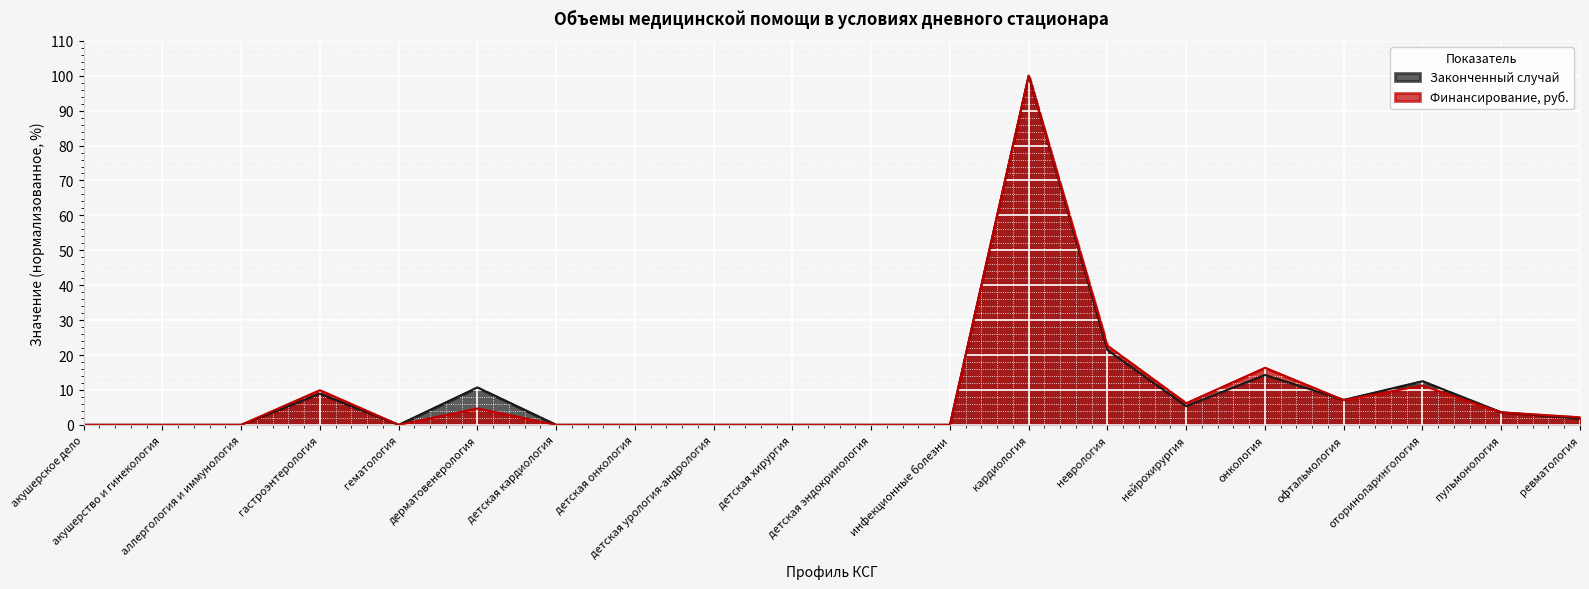

Reading left to right, list all the values displayed in this chart.

Законченный случай: акушерское дело=0.0	акушерство и гинекология=0.0	аллергология и иммунология=0.0	гастроэнтерология=8.9	гематология=0.0	дерматовенерология=10.7	детская кардиология=0.0	детская онкология=0.0	детская урология-андрология=0.0	детская хирургия=0.0	детская эндокринология=0.0	инфекционные болезни=0.0	кардиология=100.0	неврология=21.4	нейрохирургия=5.4	онкология=14.3	офтальмология=7.1	оториноларингология=12.5	пульмонология=3.6	ревматология=1.8
Финансирование, руб.: акушерское дело=0.0	акушерство и гинекология=0.0	аллергология и иммунология=0.0	гастроэнтерология=9.9	гематология=0.0	дерматовенерология=4.7	детская кардиология=0.0	детская онкология=0.0	детская урология-андрология=0.0	детская хирургия=0.0	детская эндокринология=0.0	инфекционные болезни=0.0	кардиология=100.0	неврология=22.6	нейрохирургия=6.2	онкология=16.3	офтальмология=7.1	оториноларингология=11.3	пульмонология=3.6	ревматология=2.2